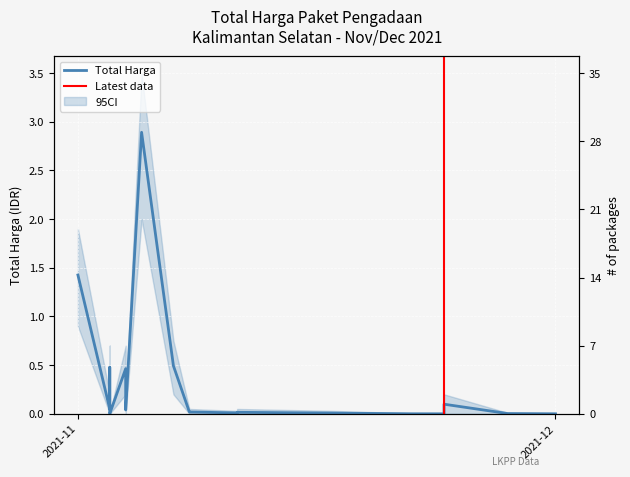

At which category does the chart reach its peak across all series?

2021-11-05